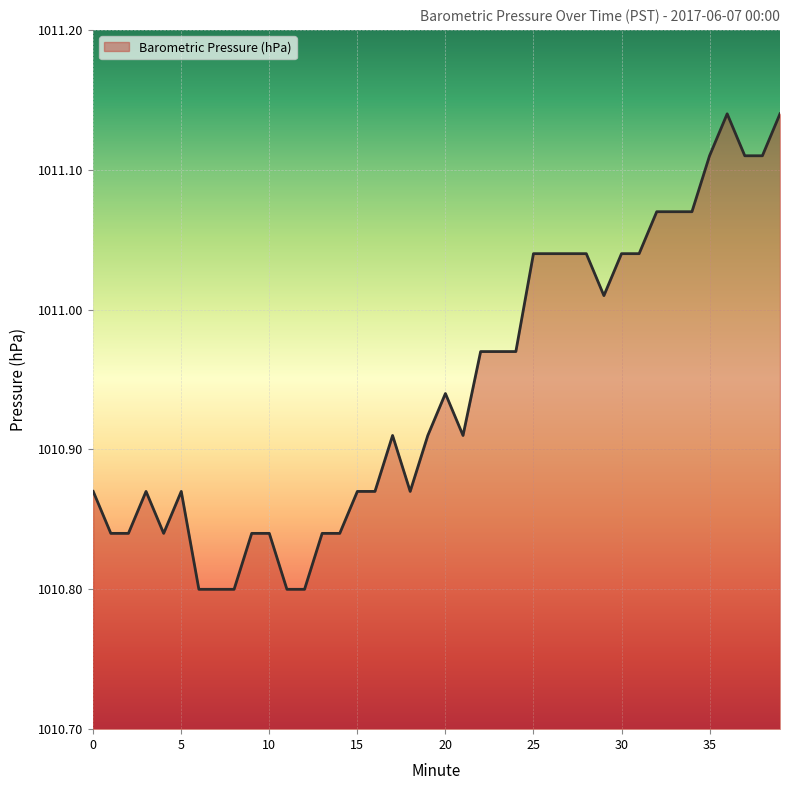

What is the difference between the maximum and minimum values?

0.3